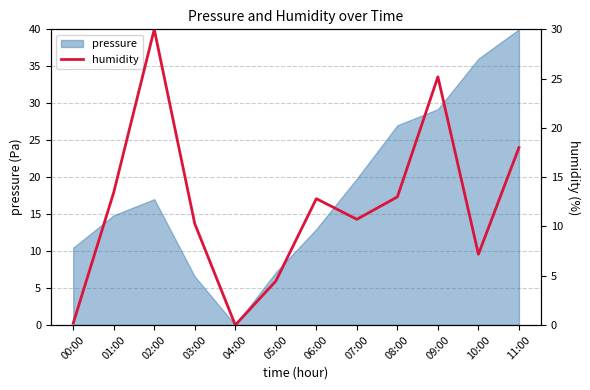

True or false: pressure has a value of 12.9 at 10:00.

False